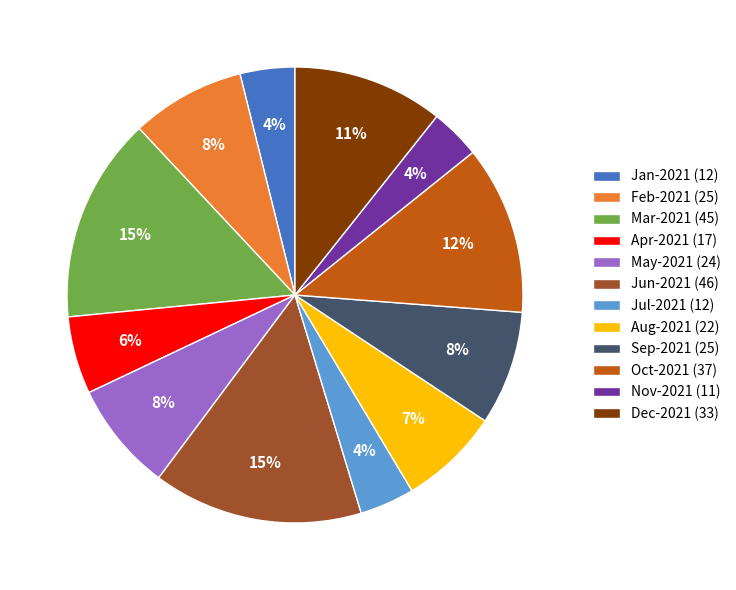

Approximately how many times larger is the value at Jul-2021 (12) compared to Apr-2021 (17)?

0.7